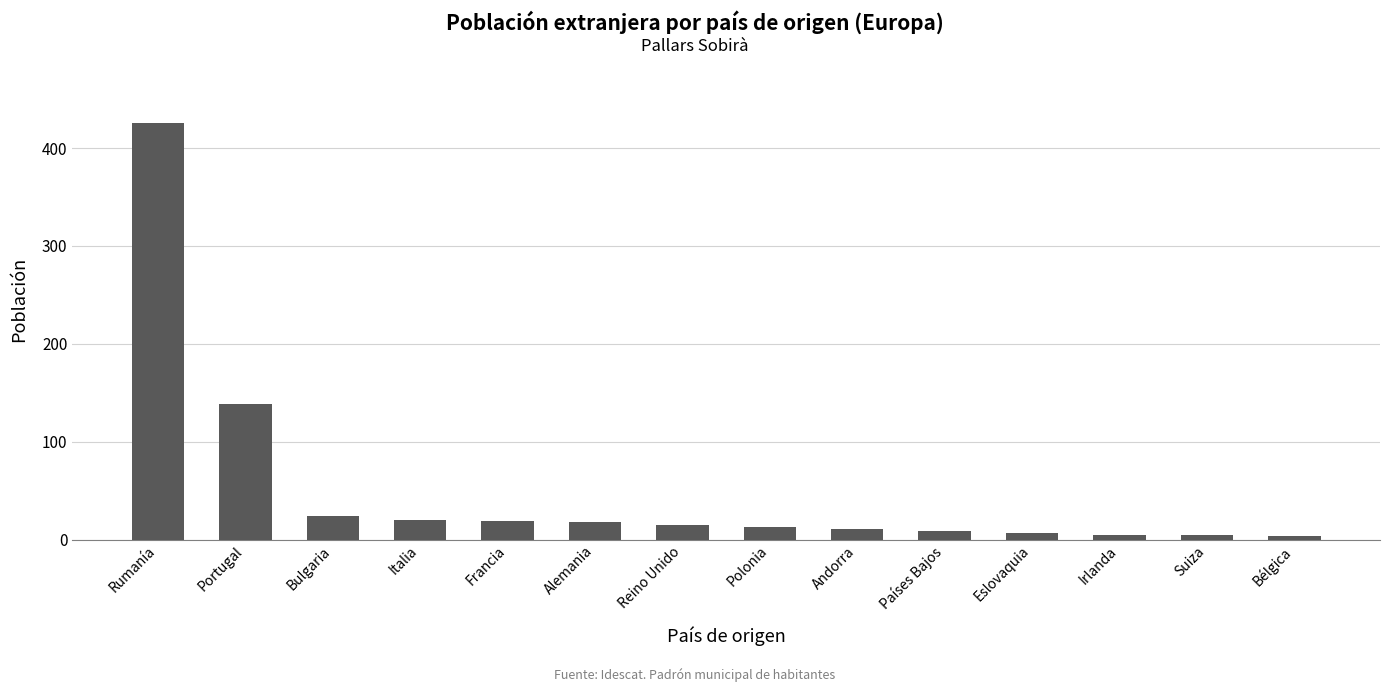

True or false: the data shows 13 at Polonia.

True